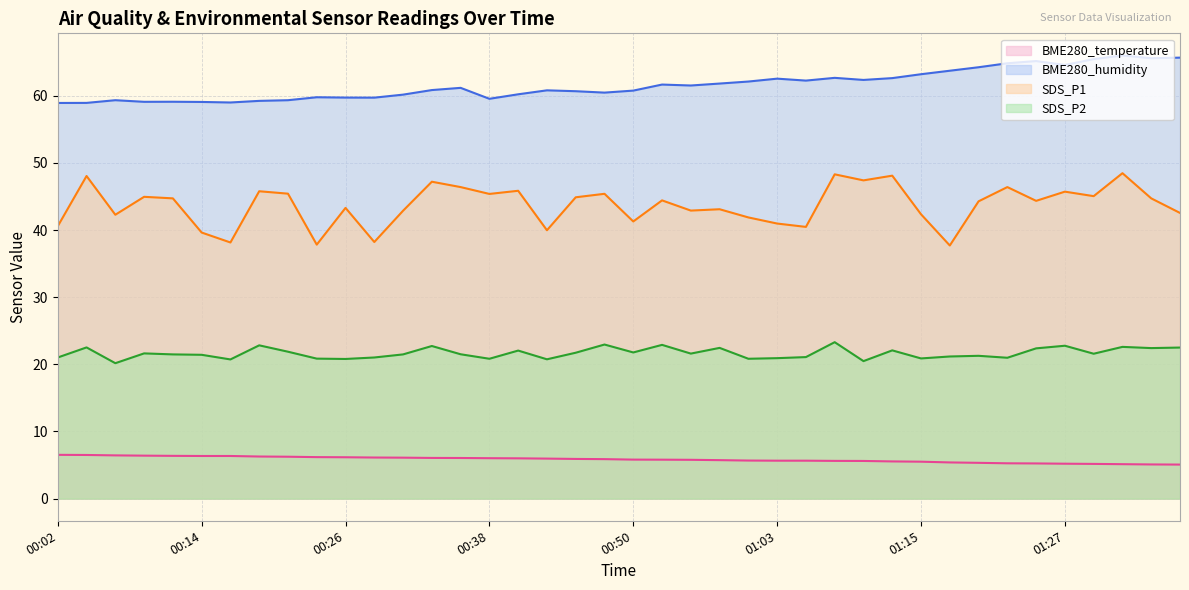

True or false: BME280_temperature and SDS_P2 intersect in this chart.

False